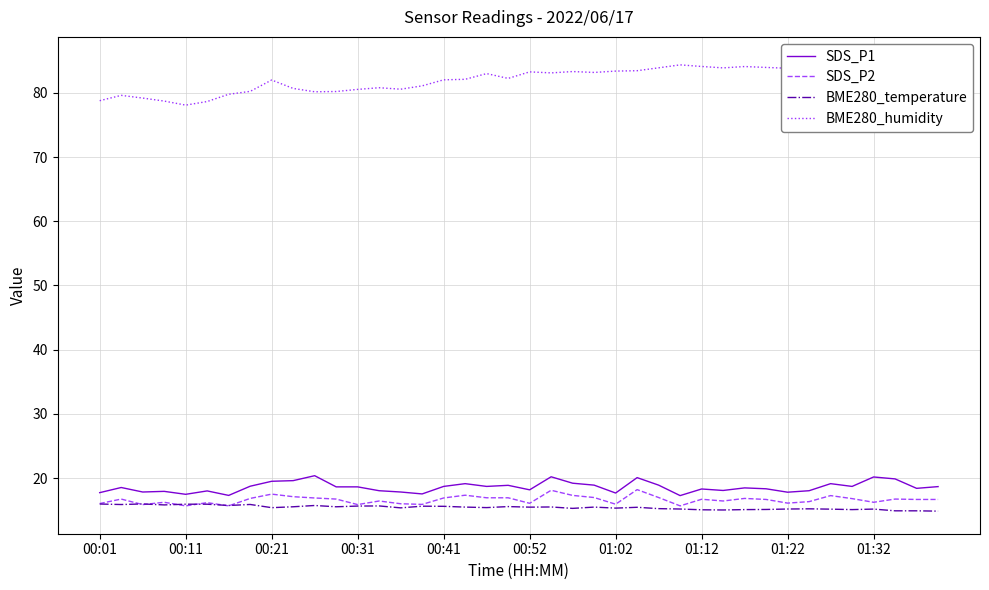

Is it true that SDS_P2 equals 4.4 at 00:52?

False